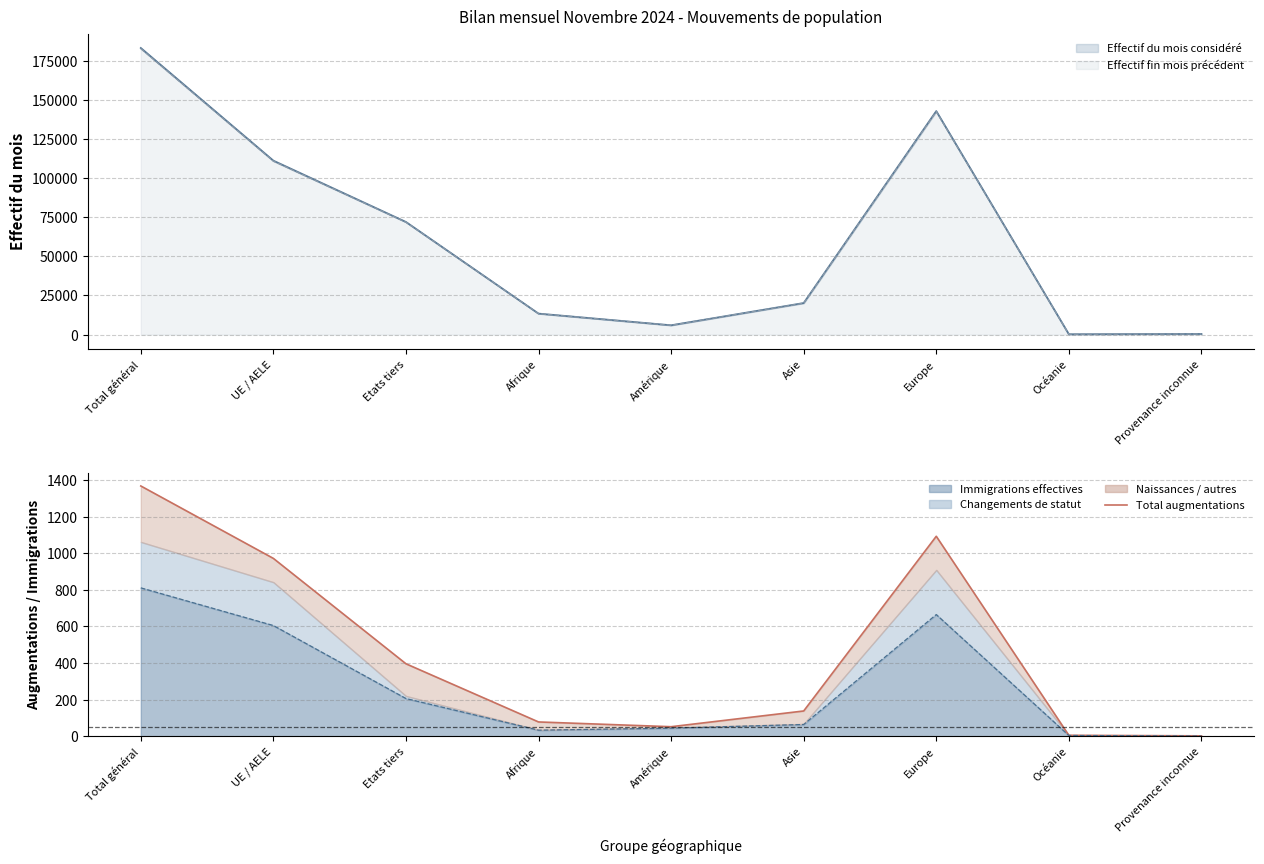

Rank the categories by value from highest to lowest.

Total général, Europe, UE / AELE, Etats tiers, Asie, Afrique, Amérique, Océanie, Provenance inconnue